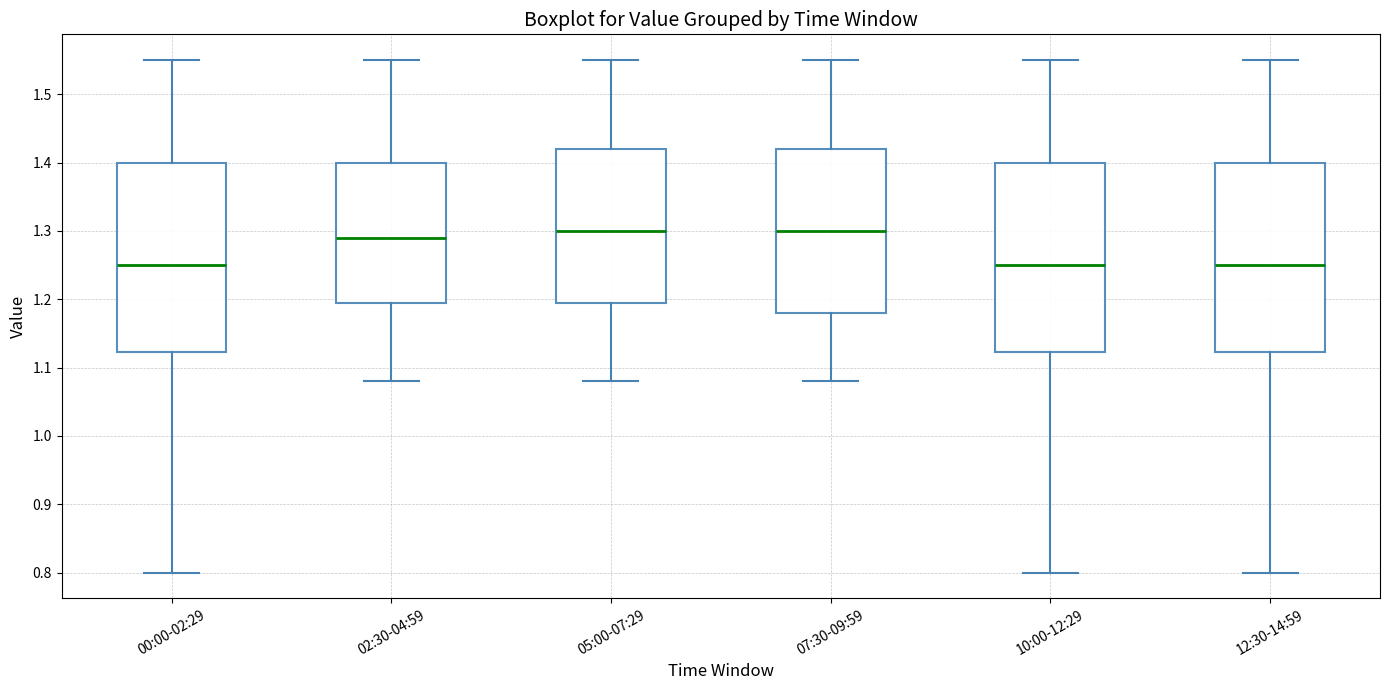

Reading left to right, transcribe this box plot: for each box, give where its median line is, the range the box spans, and where its two whiskers end, as read against the y-axis. The values are not printed on the chart, so give them approximately, as read against the axis.

00:00-02:29: median 1.25, box 1.12 to 1.40, whiskers 0.80 to 1.55
02:30-04:59: median 1.29, box 1.20 to 1.40, whiskers 1.08 to 1.55
05:00-07:29: median 1.30, box 1.20 to 1.42, whiskers 1.08 to 1.55
07:30-09:59: median 1.30, box 1.18 to 1.42, whiskers 1.08 to 1.55
10:00-12:29: median 1.25, box 1.12 to 1.40, whiskers 0.80 to 1.55
12:30-14:59: median 1.25, box 1.12 to 1.40, whiskers 0.80 to 1.55